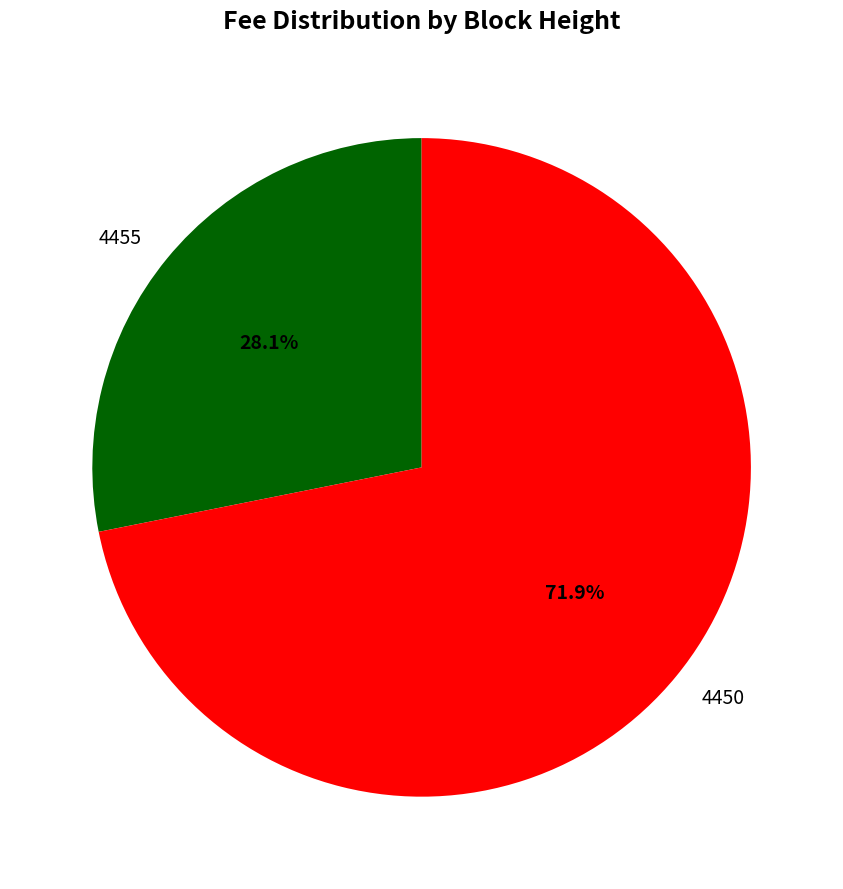

Which has a higher value, 4450 or 4455?

4450